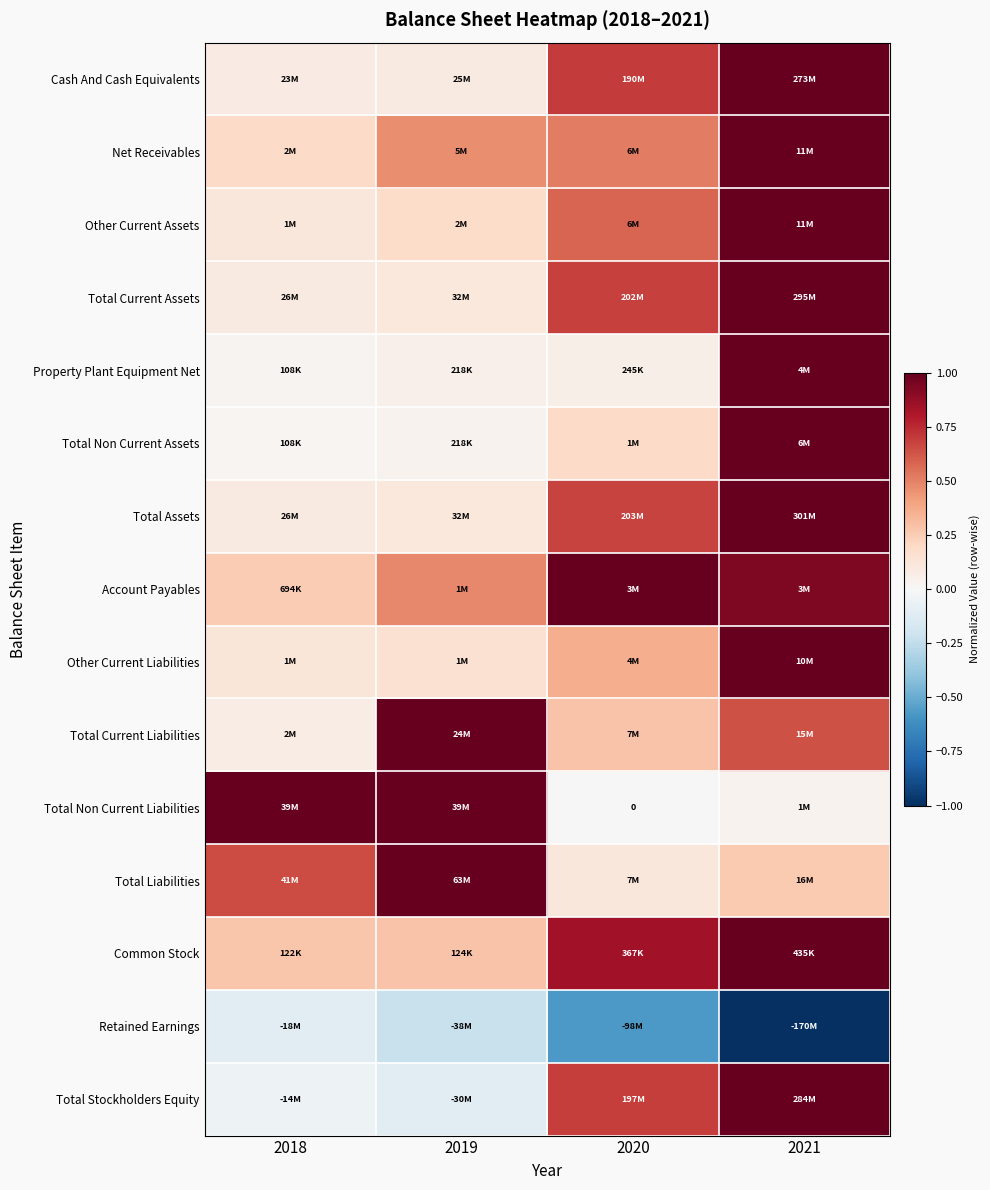

Which series has the largest total across all categories?

Account Payables